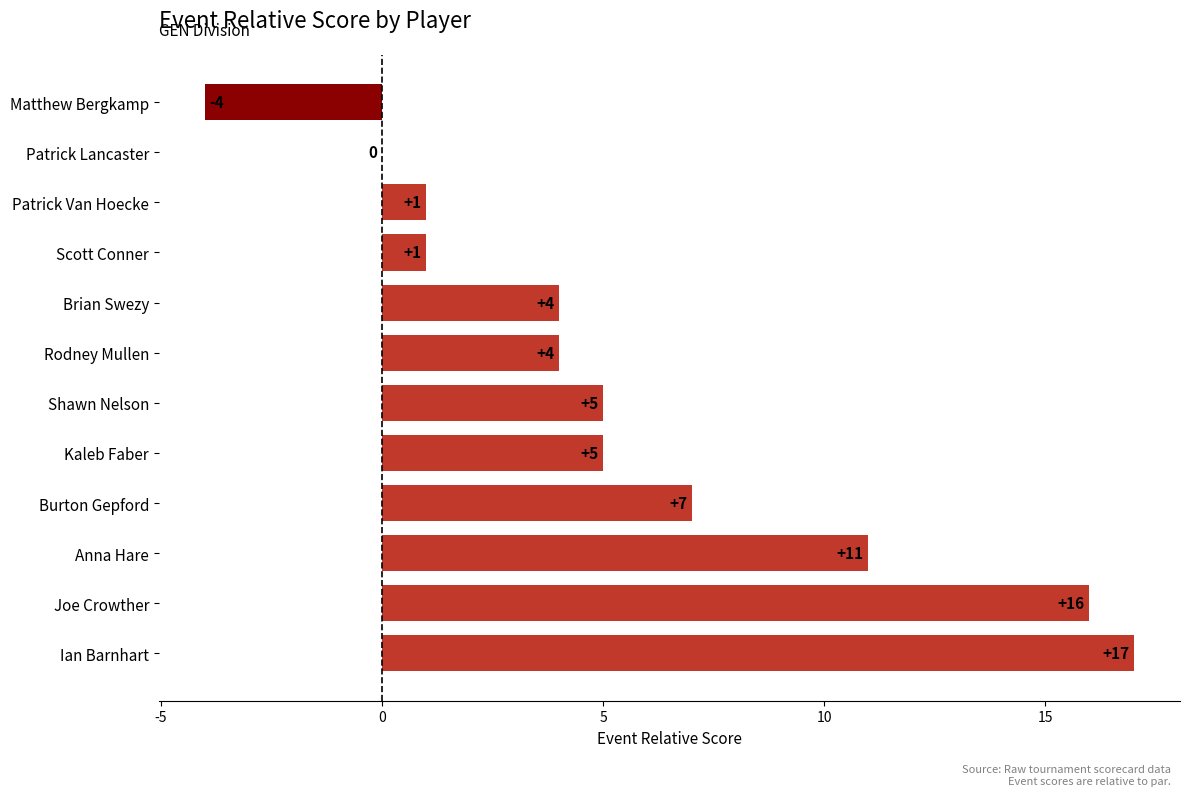

What is the average value?

6